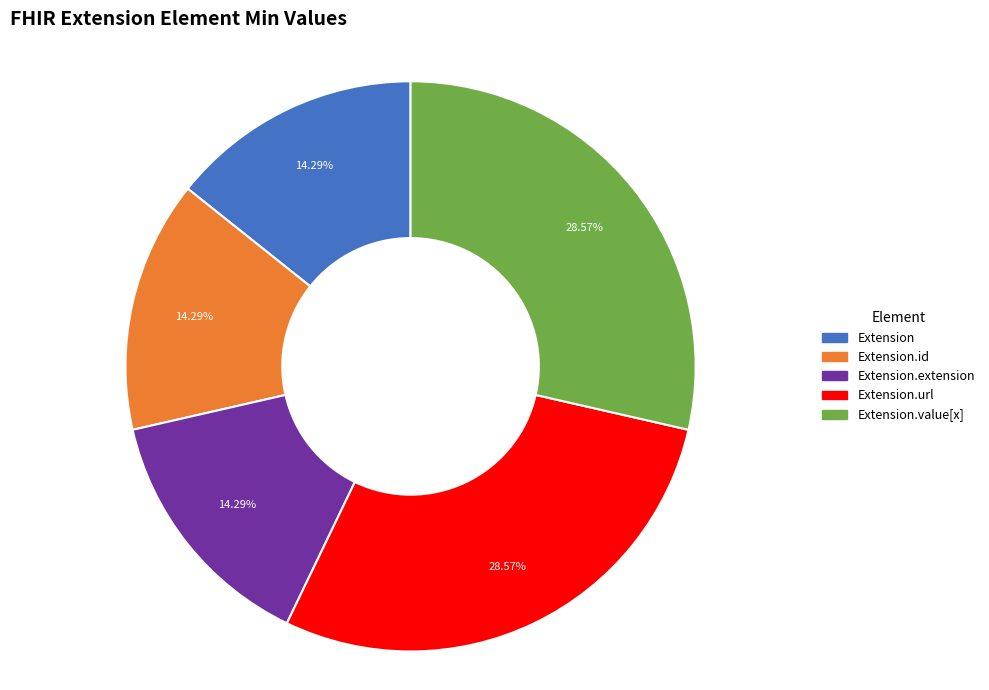

Does Extension.extension account for over 50% of the chart?

No